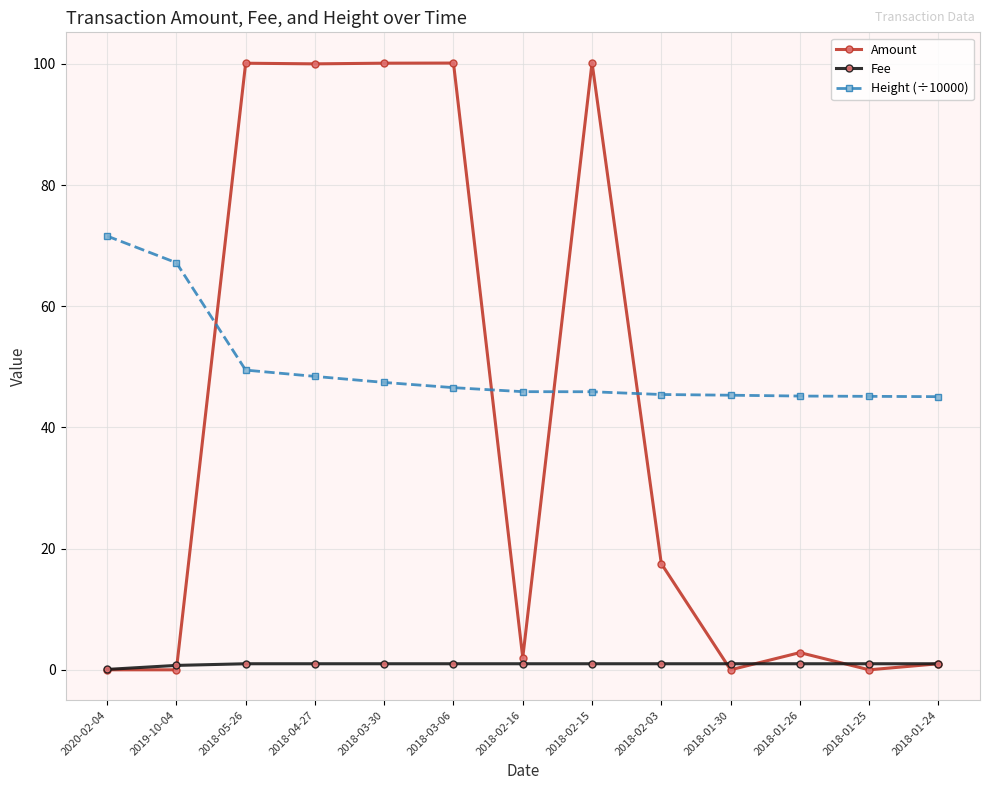

What is the maximum value shown in the chart?

100.2